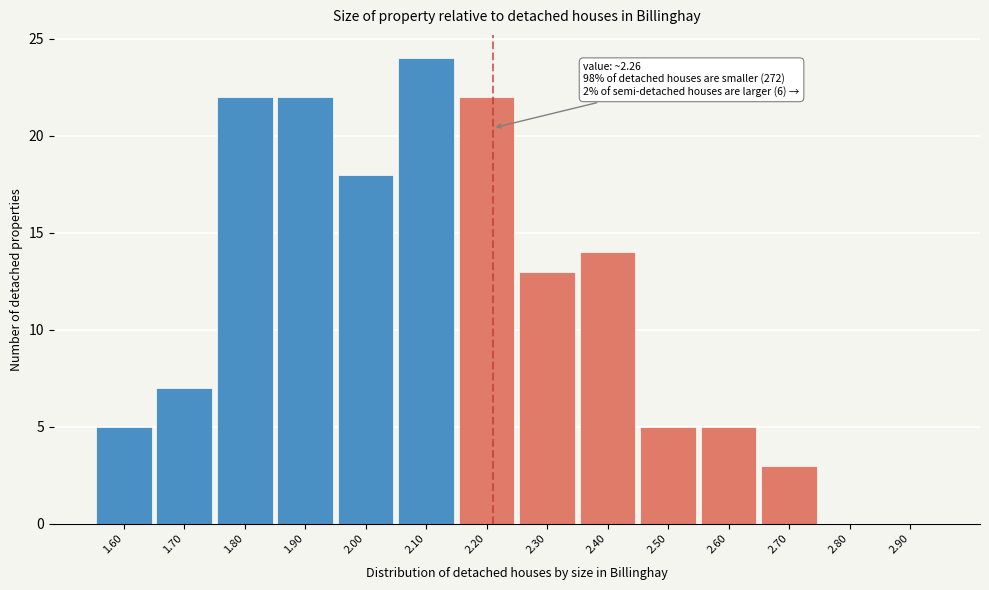

Reading left to right, transcribe all the data shown in this chart.

1.60=5	1.70=7	1.80=22	1.90=22	2.00=18	2.10=24	2.20=22	2.30=13	2.40=14	2.50=5	2.60=5	2.70=3	2.80=0	2.90=0